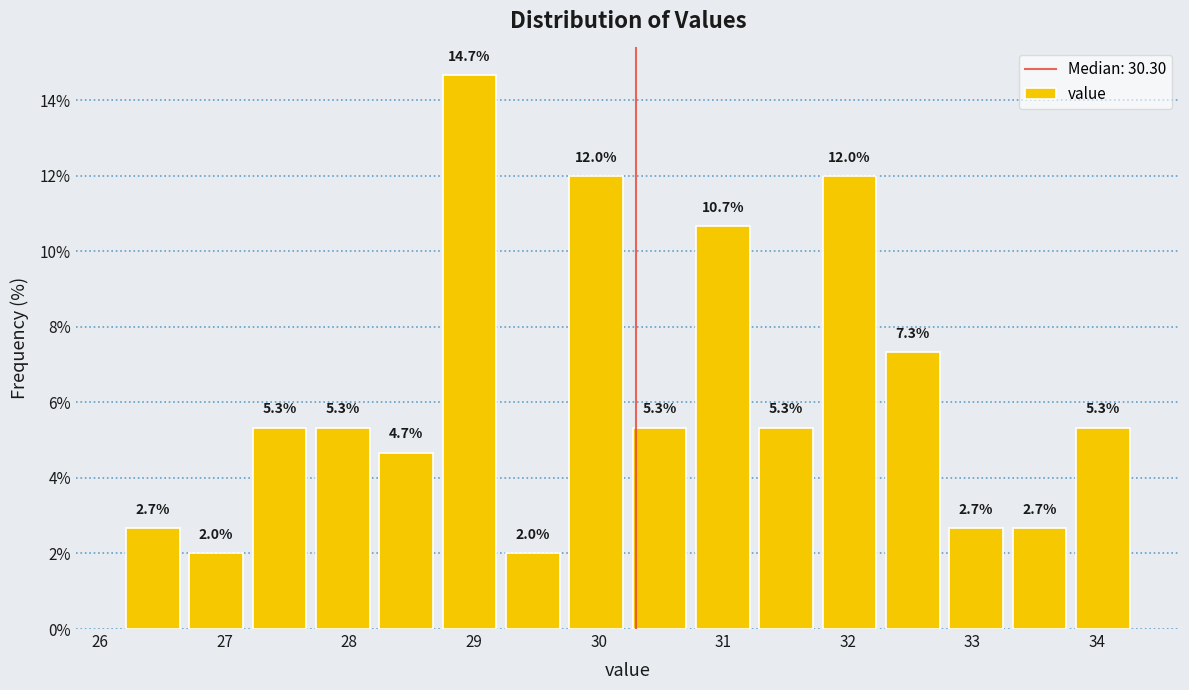

Reading left to right, list every bar in this chart as the range it spans on the x-axis followed by its height. The bar edges are not printed on the chart, so give them approximately, as read against the axis.

26.2 to 26.7: 2.7
26.7 to 27.2: 2.0
27.2 to 27.7: 5.3
27.7 to 28.2: 5.3
28.2 to 28.7: 4.7
28.7 to 29.2: 14.7
29.2 to 29.7: 2.0
29.7 to 30.2: 12.0
30.2 to 30.7: 5.3
30.7 to 31.3: 10.7
31.3 to 31.8: 5.3
31.8 to 32.3: 12.0
32.3 to 32.8: 7.3
32.8 to 33.3: 2.7
33.3 to 33.8: 2.7
33.8 to 34.3: 5.3